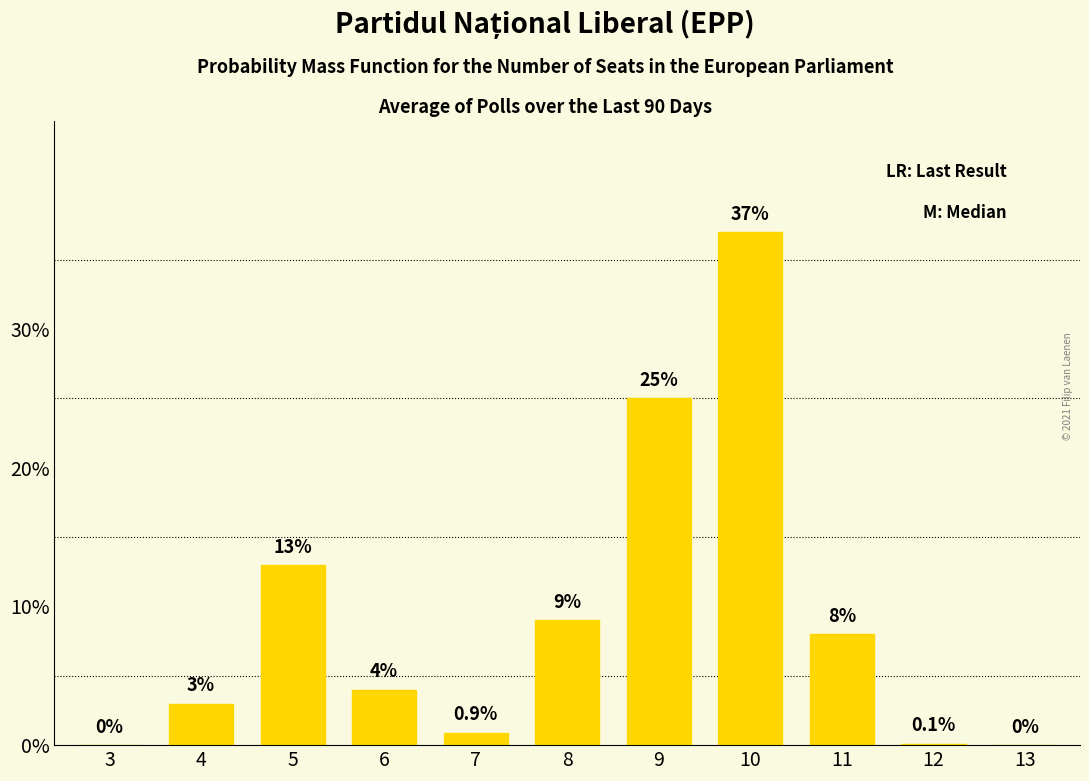

Reading left to right, what are all the values shown in this chart?

3=0.0	4=3.0	5=13.0	6=4.0	7=0.9	8=9.0	9=25.0	10=37.0	11=8.0	12=0.1	13=0.0